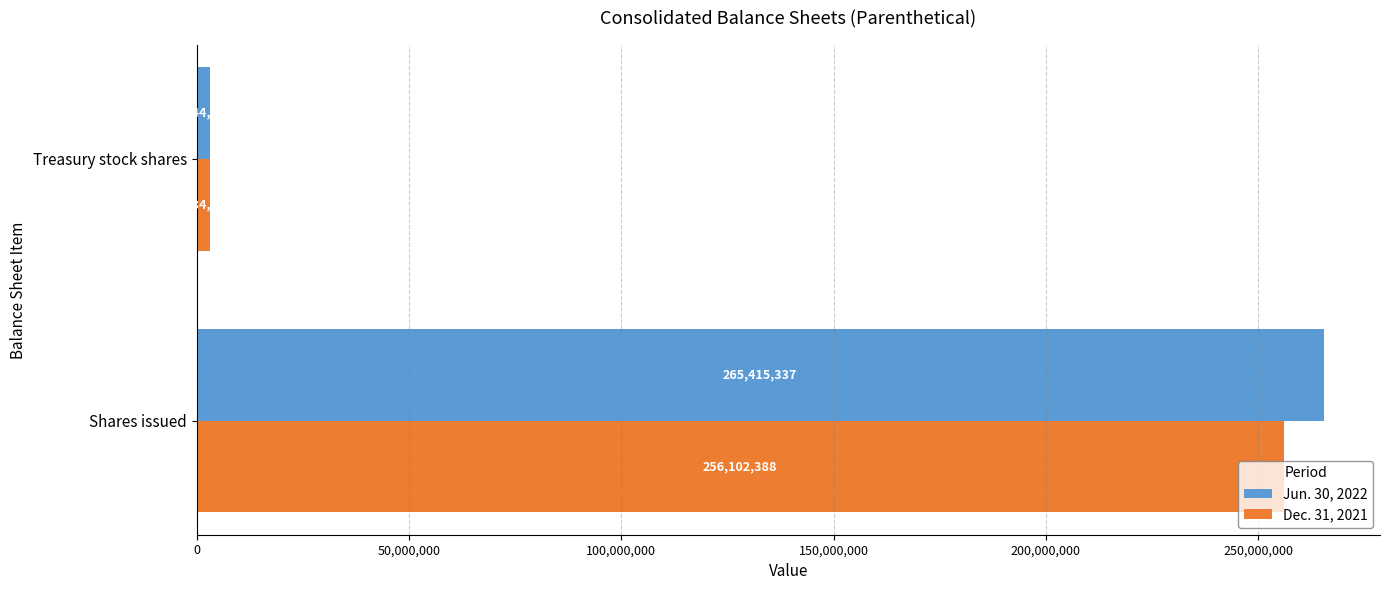

Rank the series at Shares issued from highest to lowest value.

Jun. 30, 2022, Dec. 31, 2021